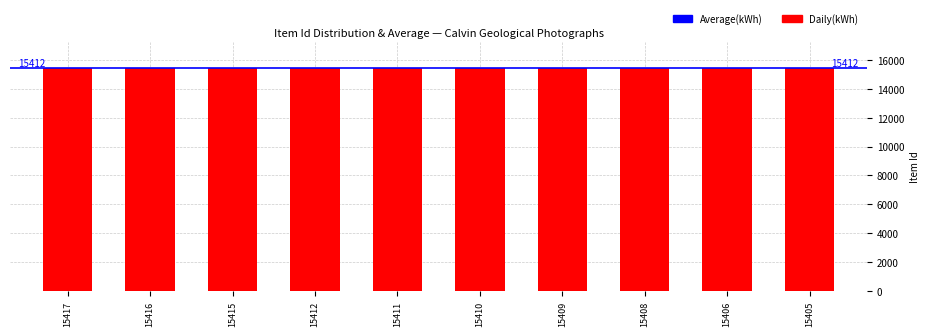

Approximately how many times larger is the value at 15405 compared to 15417?

1.0